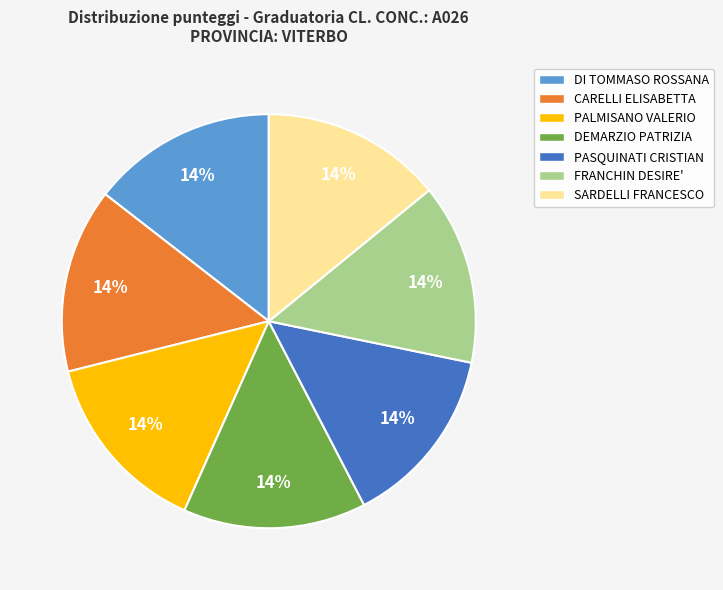

Approximately how many times larger is the value at SARDELLI FRANCESCO compared to FRANCHIN DESIRE'?

1.0